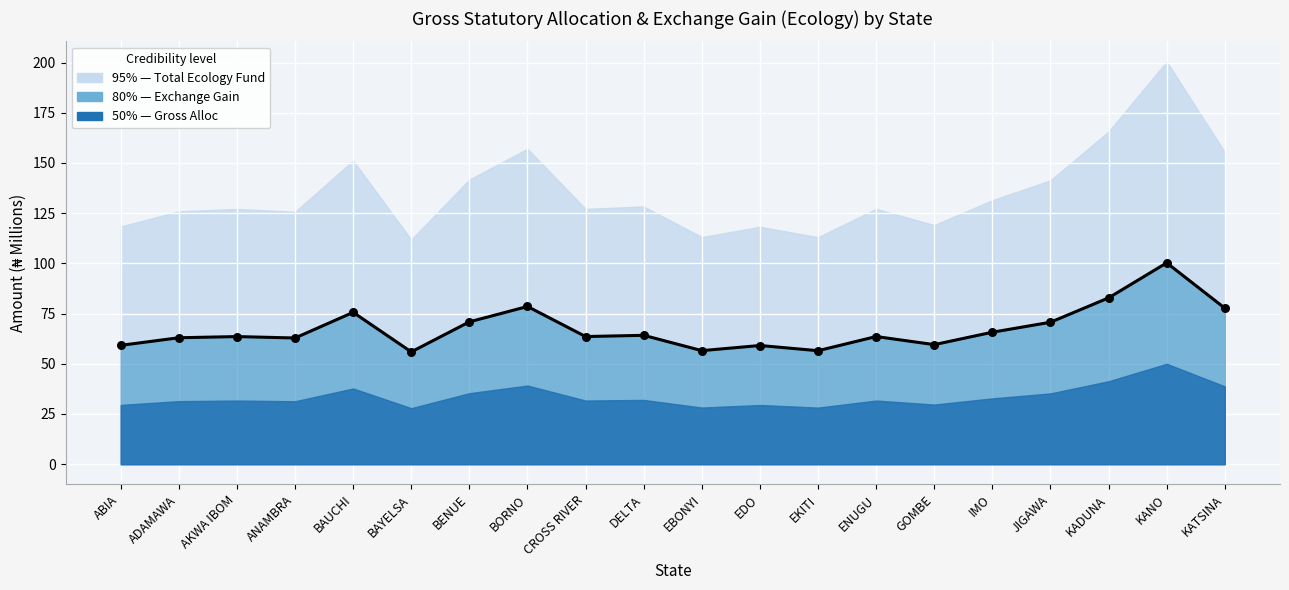

At which category is the sum across all series the highest?

KANO